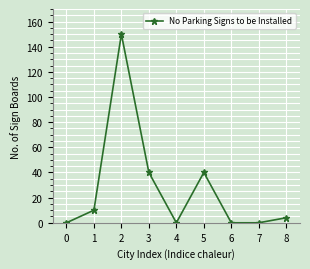

What is the maximum value shown in the chart?

150